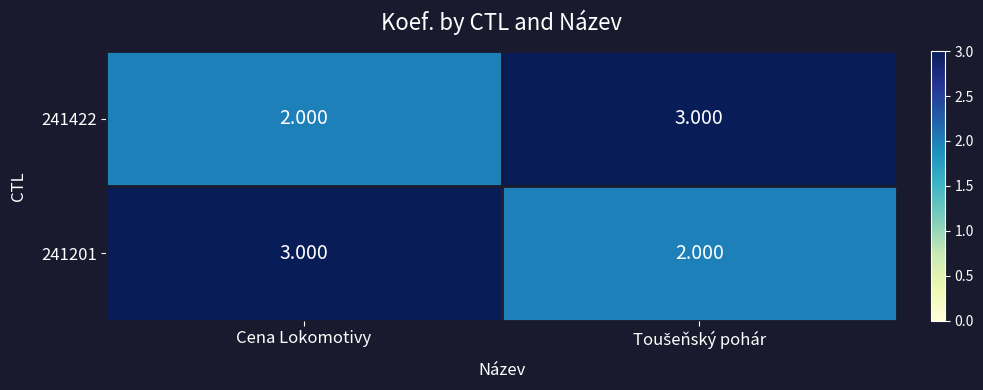

Is the value of 241422 at Cena Lokomotivy greater than the value of 241201 at Cena Lokomotivy?

No